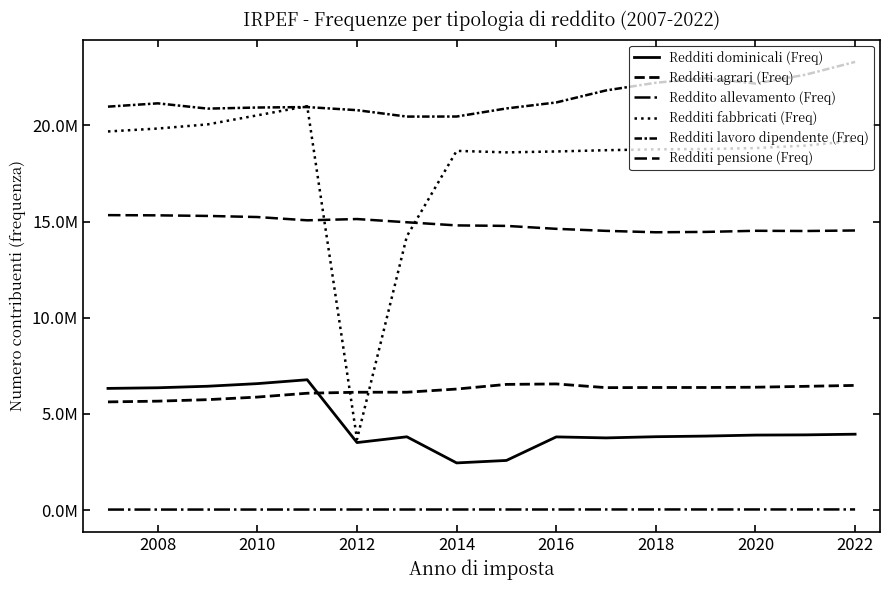

What is the difference between the maximum and minimum values in the Redditi agrari (Freq) series?

933947